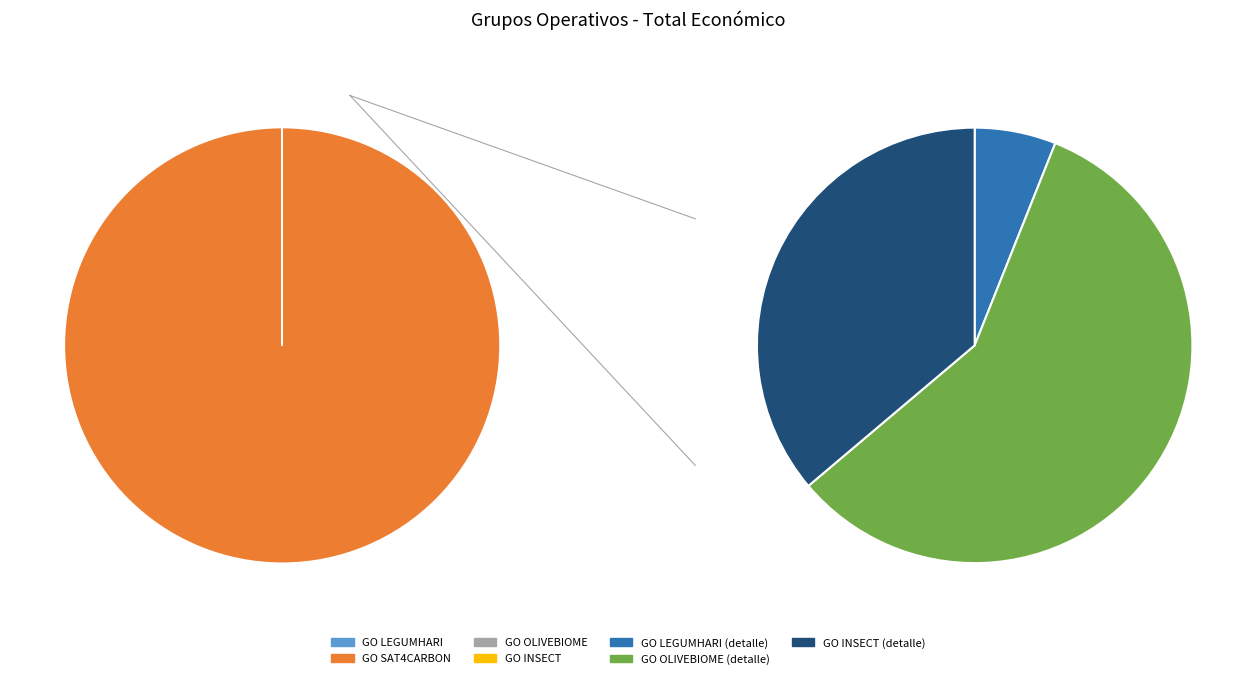

How many slices are in this pie chart?

4